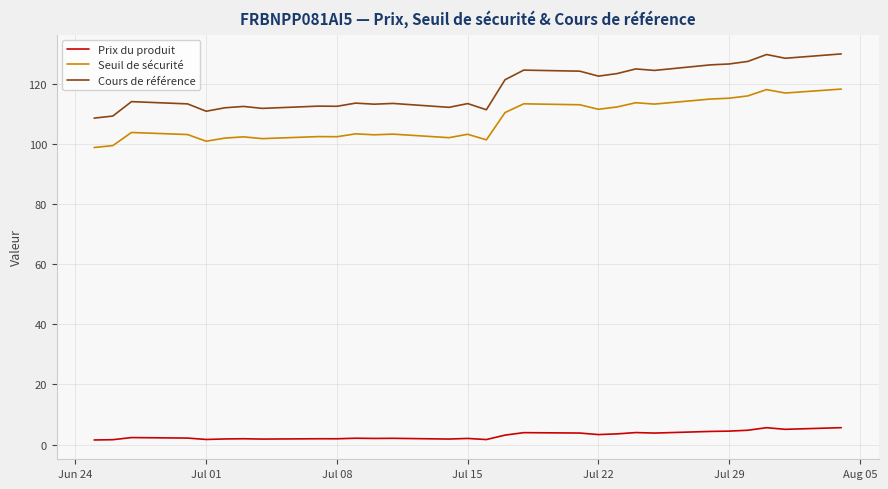

How many lines are shown in the chart?

3